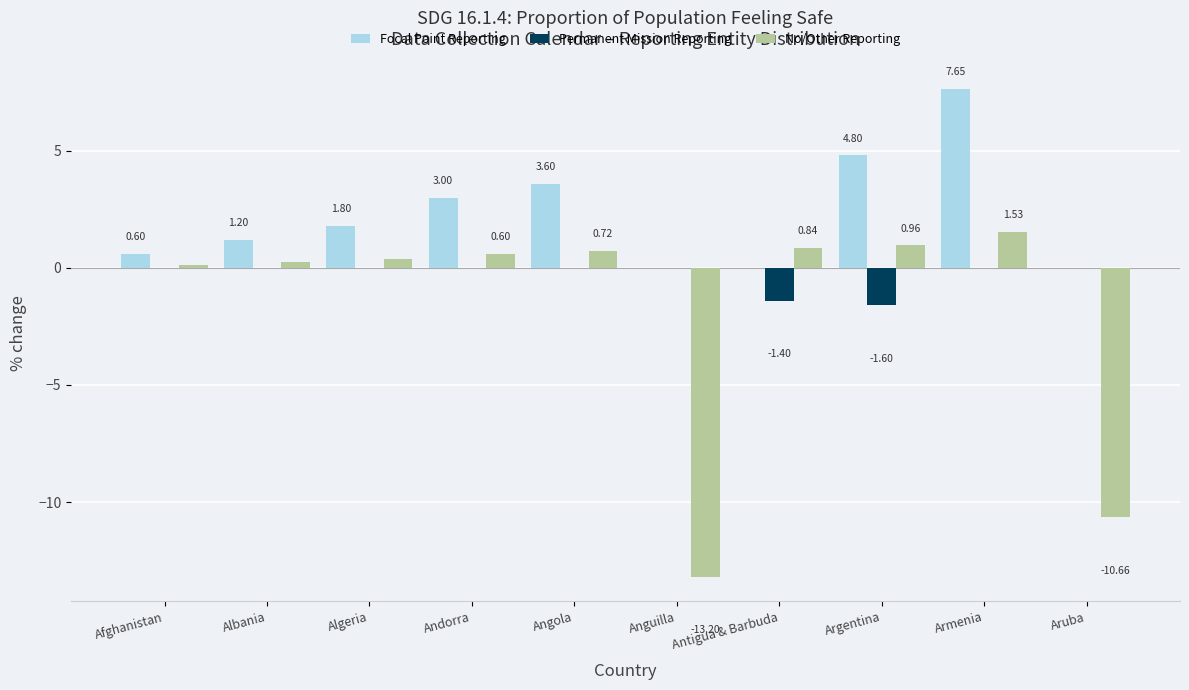

Which series changed the most between Albania and Algeria?

Focal Point Reporting